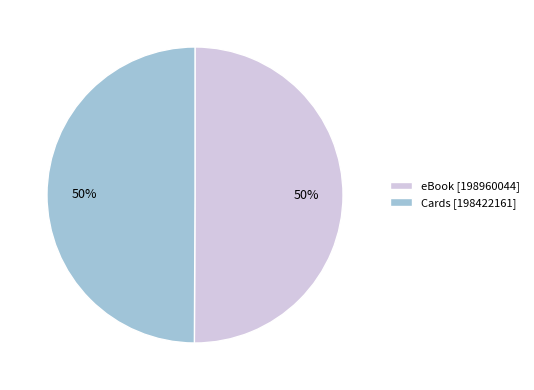

What is the ratio of the value at Cards [198422161] to the value at eBook [198960044]?

1.0